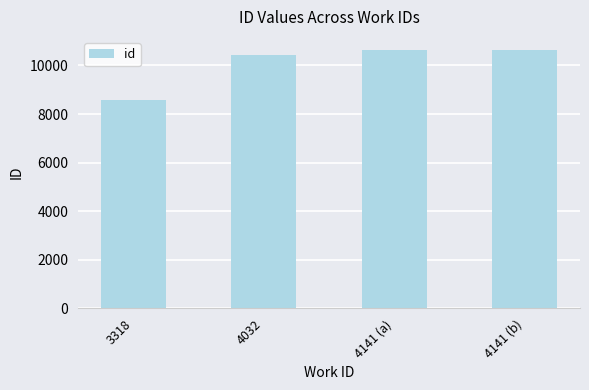

True or false: the data shows 11716 at 3318.

False